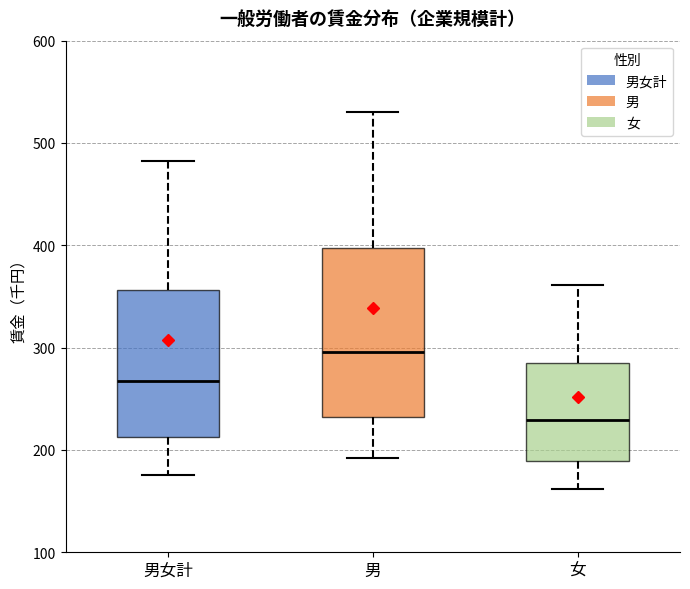

Comparing the boxes themselves (not the whiskers), which one is the tallest?

男